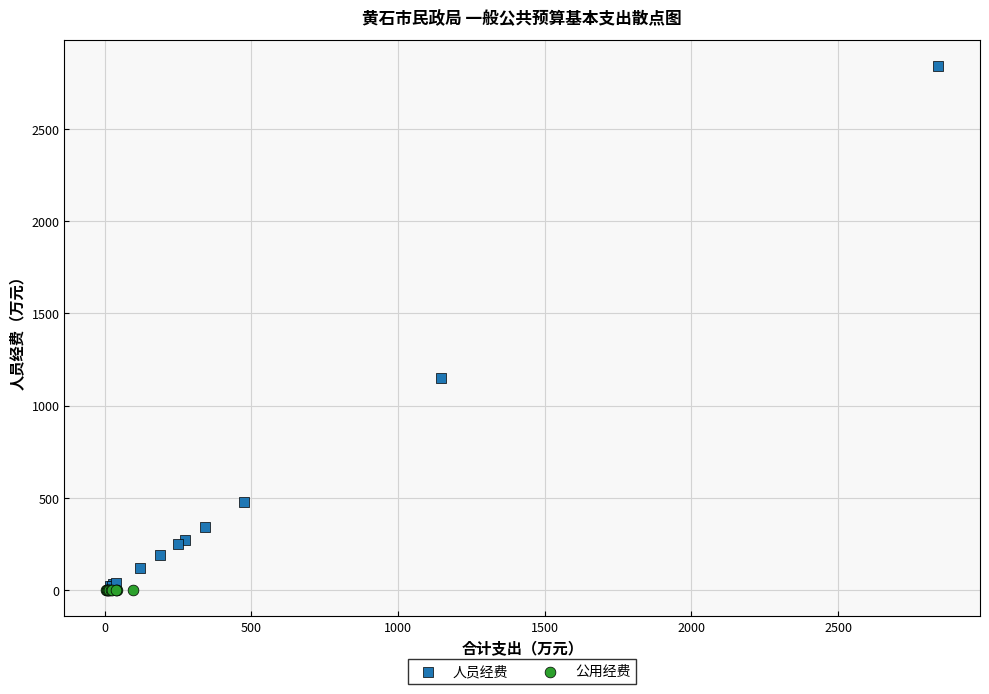

Which series reaches the maximum Y coordinate?

人员经费